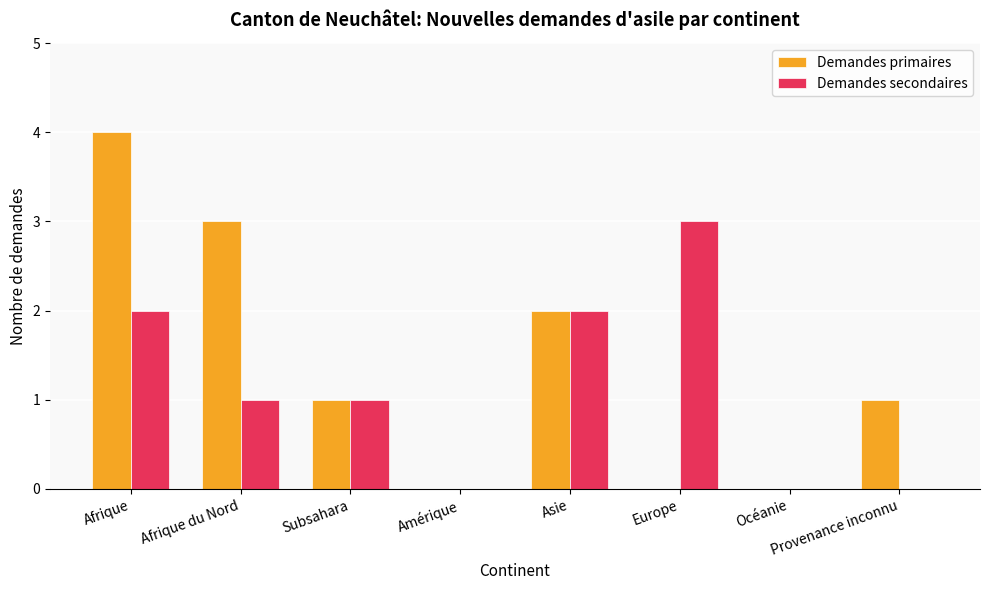

What is the total value across all series at Afrique?

6